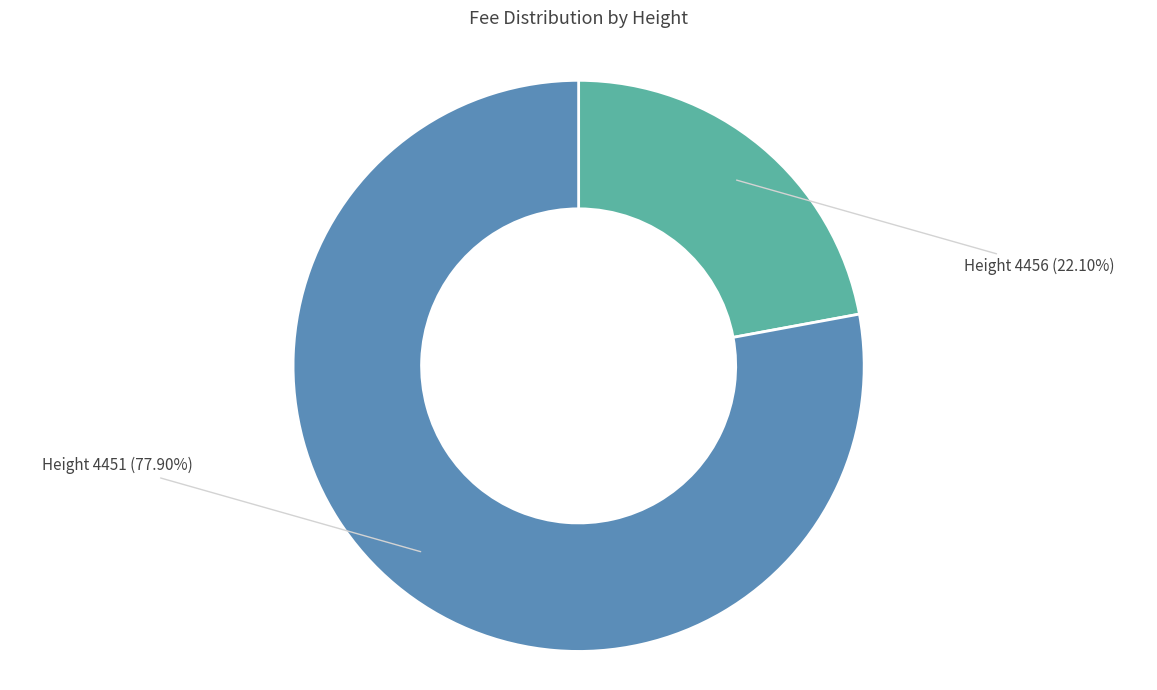

Is there any slice that represents more than half of the pie?

Yes